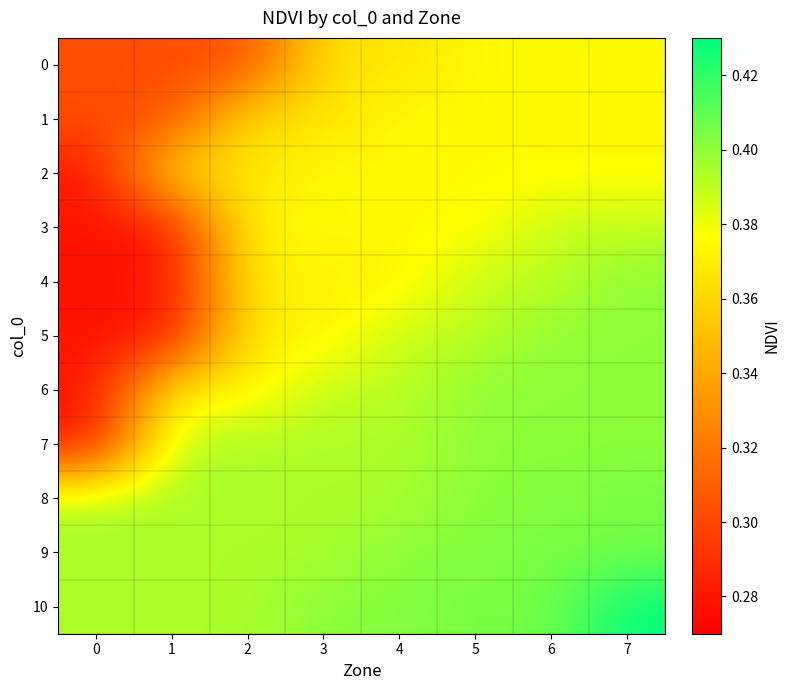

Rank the series at 5 from lowest to highest value.

0, 1, 2, 3, 4, 5, 6, 7, 8, 9, 10